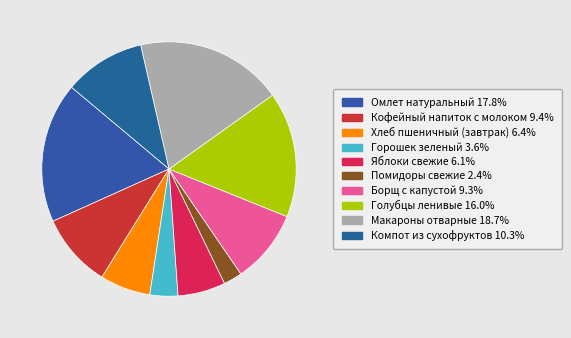

Which category has the biggest portion of the pie?

Макароны отварные